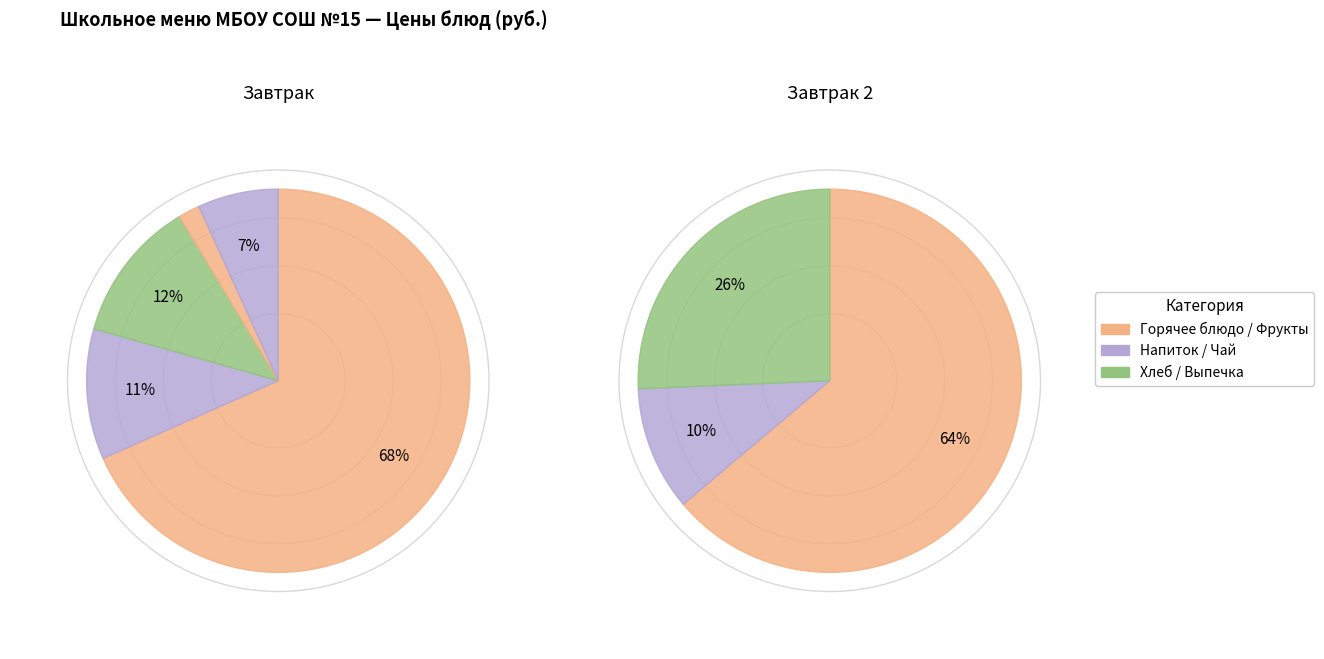

Does Хлеб пшеничный account for over 50% of the chart?

No